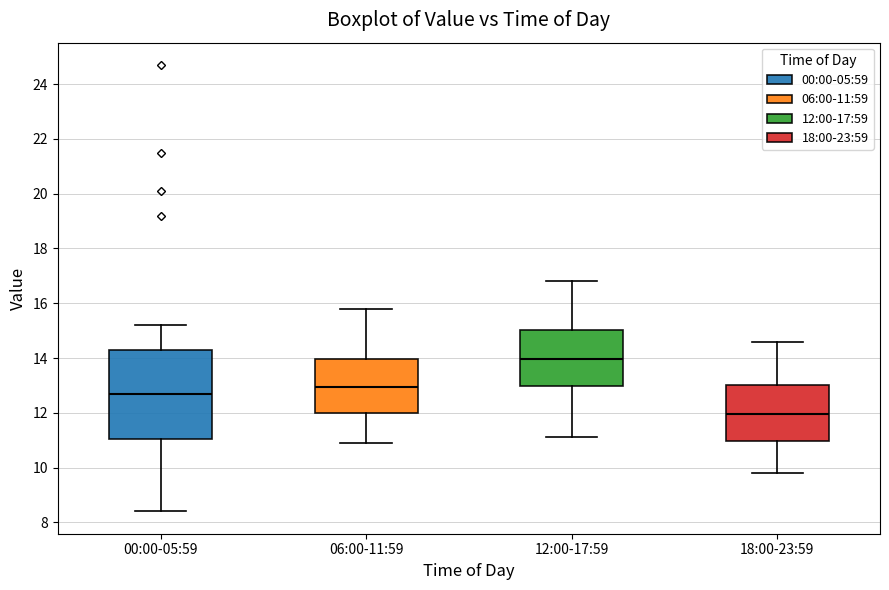

Which box is the tallest, from its lower edge to its upper edge?

00:00-05:59